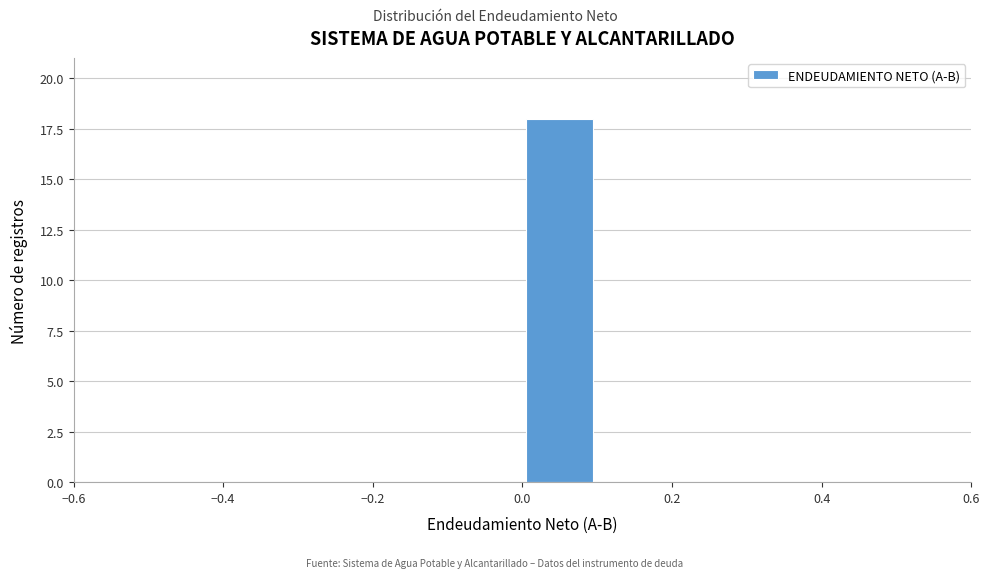

Reading left to right, transcribe this chart: for each bar, give the range it covers on the x-axis and its height. The values are not printed on the chart, so give them approximately, as read against the axis.

-0.5 to -0.4: 0
-0.4 to -0.3: 0
-0.3 to -0.2: 0
-0.2 to -0.1: 0
-0.1 to 0.0: 0
0.0 to 0.1: 18
0.1 to 0.2: 0
0.2 to 0.3: 0
0.3 to 0.4: 0
0.4 to 0.5: 0